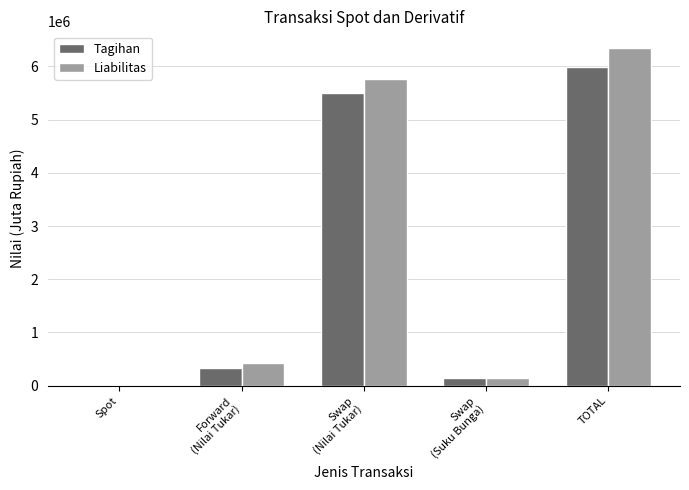

What is the sum of all Liabilitas values?

12683240